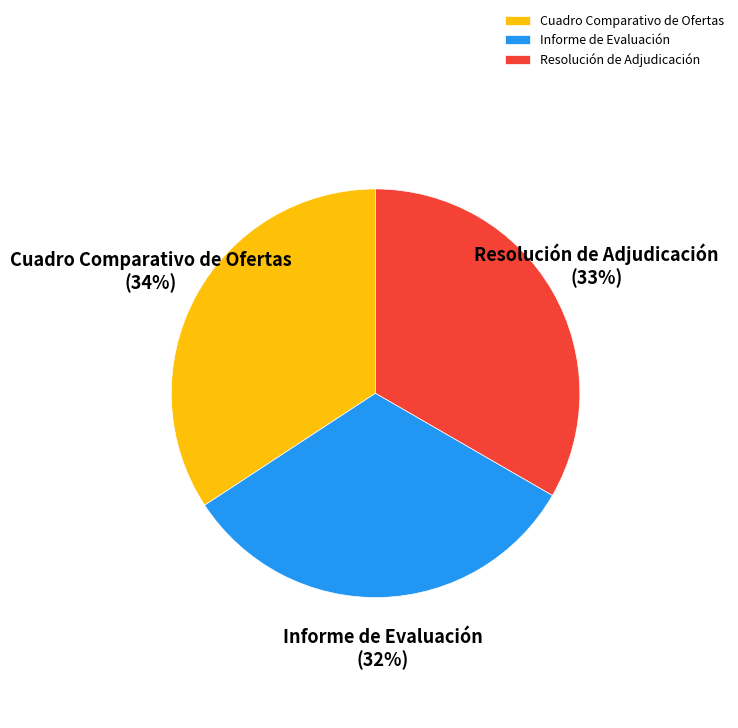

Does Resolución de Adjudicación represent more than half of the total?

No